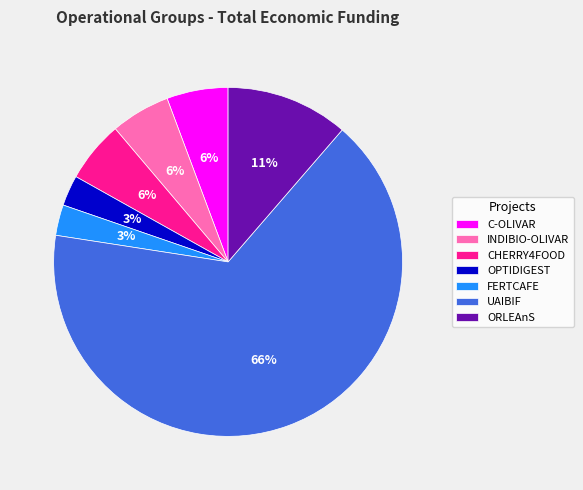

Approximately how many times larger is the value at CHERRY4FOOD compared to FERTCAFE?

2.0